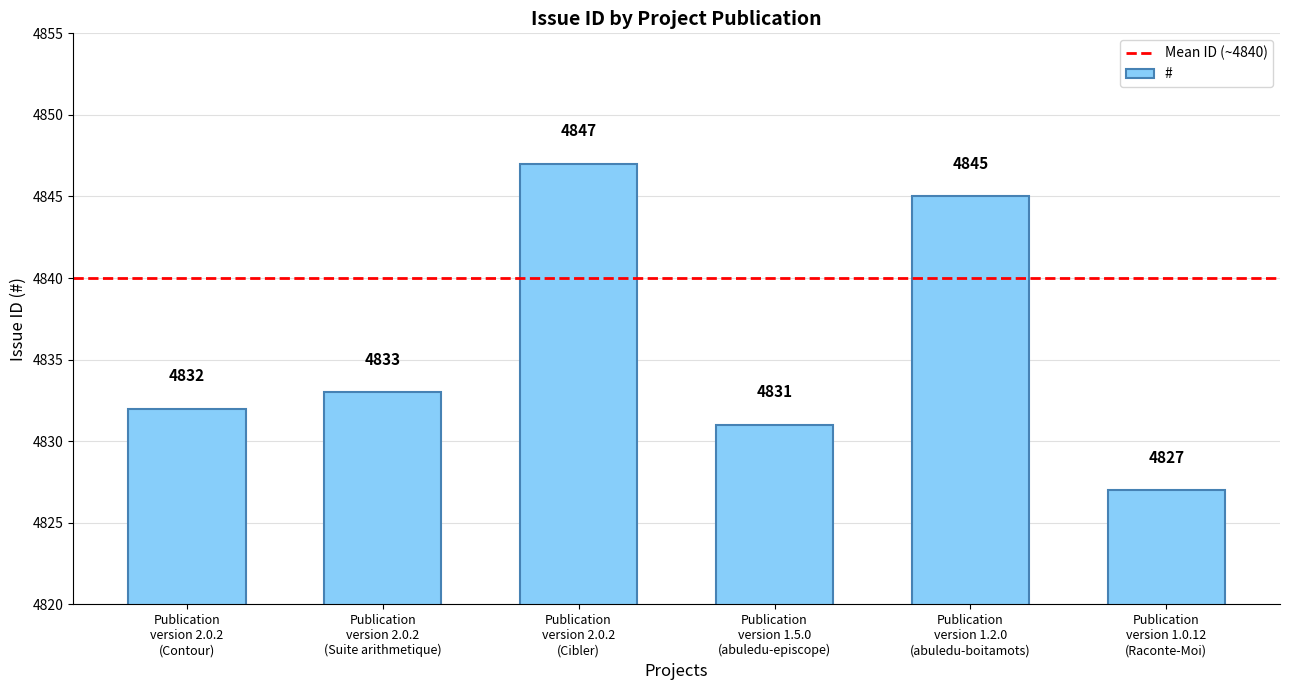

Which category has the highest value across all series?

Publication
version 2.0.2
(Cibler)